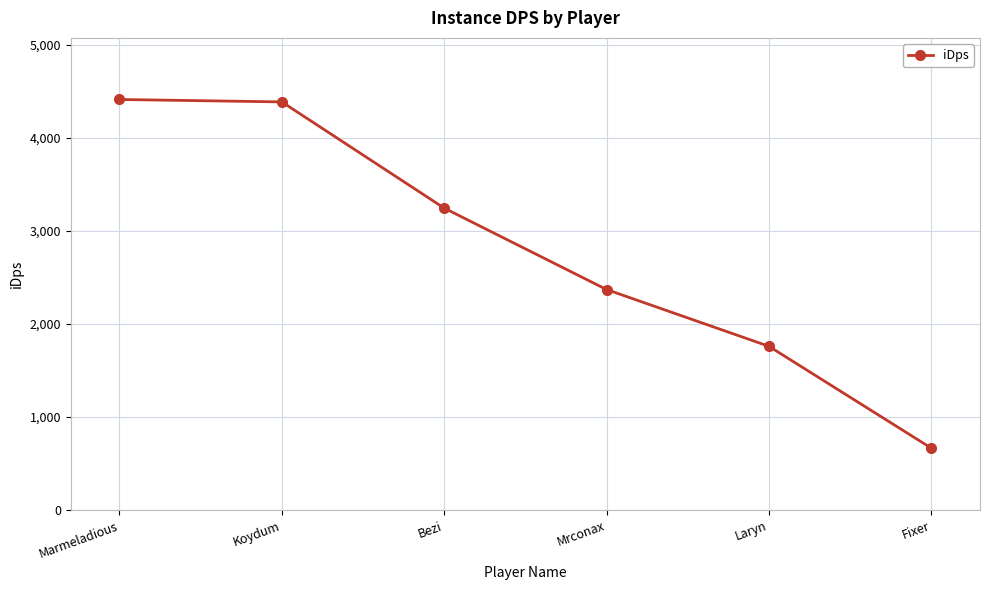

Reading left to right, what are all the values shown in this chart?

4409.9	4384.0	3243.1	2369.0	1759.3	665.6